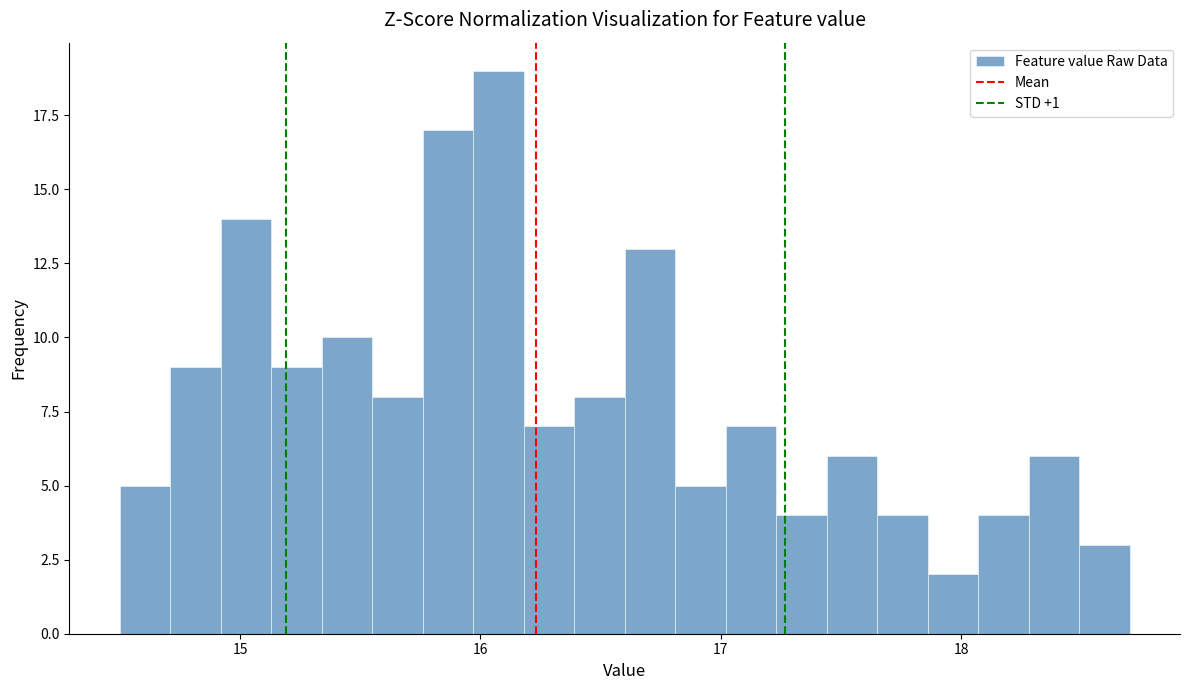

Around what value on the x-axis is the tallest bar? Give the approximate position of its centre, as read against the axis.

16.1